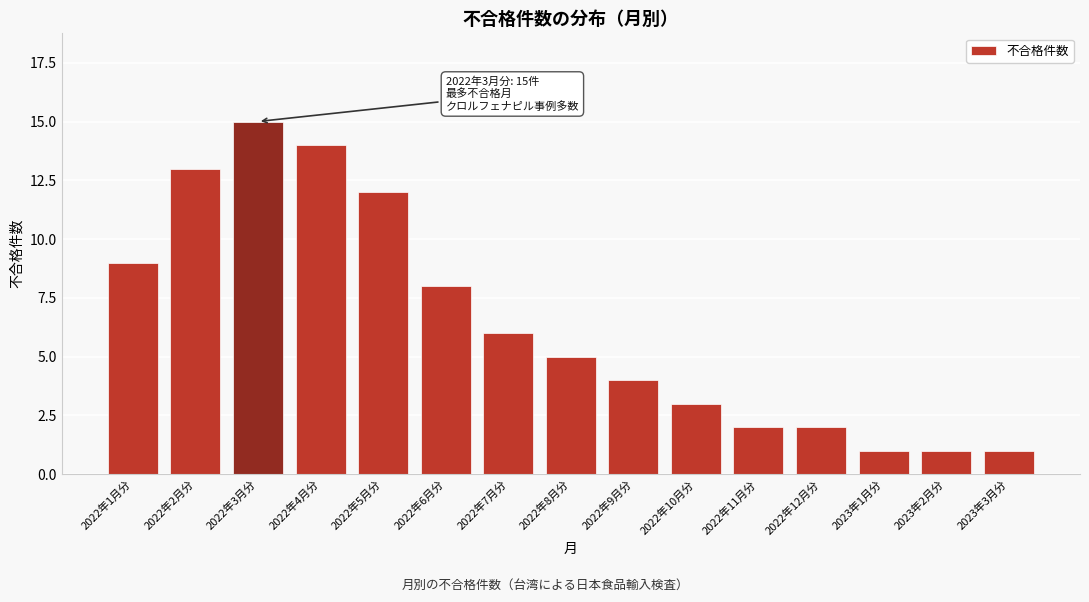

Reading left to right, transcribe all the data shown in this chart.

2022年1月分=9	2022年2月分=13	2022年3月分=15	2022年4月分=14	2022年5月分=12	2022年6月分=8	2022年7月分=6	2022年8月分=5	2022年9月分=4	2022年10月分=3	2022年11月分=2	2022年12月分=2	2023年1月分=1	2023年2月分=1	2023年3月分=1